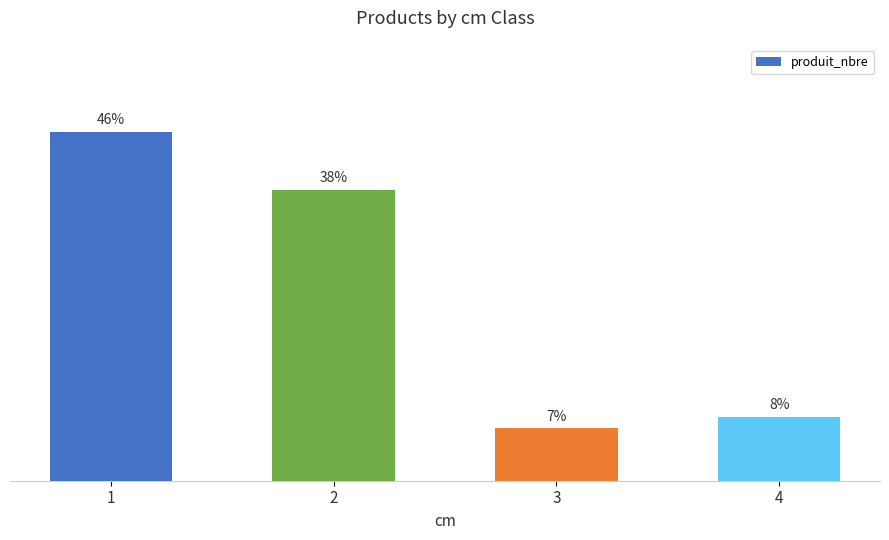

Are the bars horizontal?

No